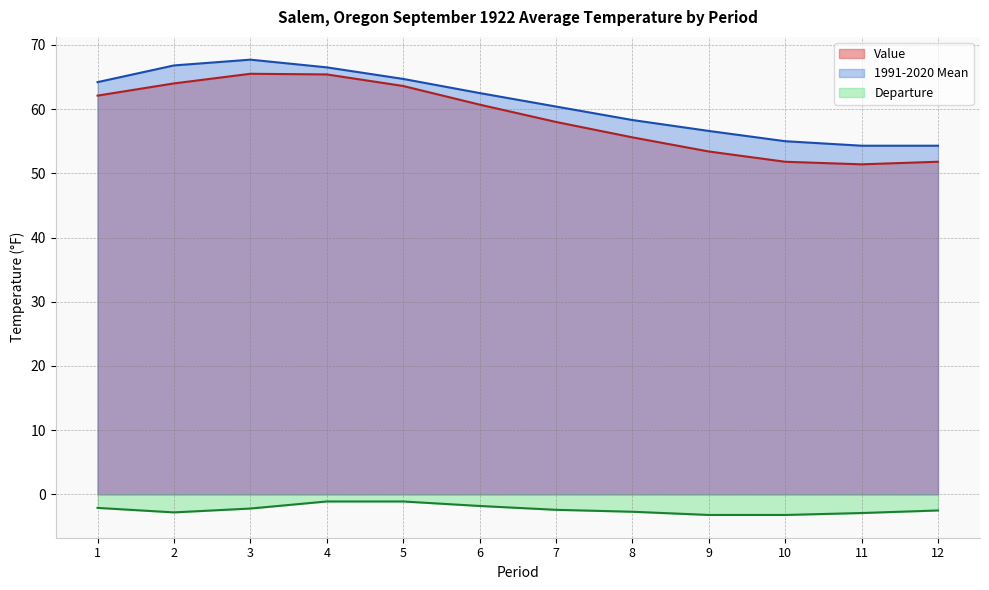

True or false: 1991-2020 Mean and Value intersect in this chart.

False